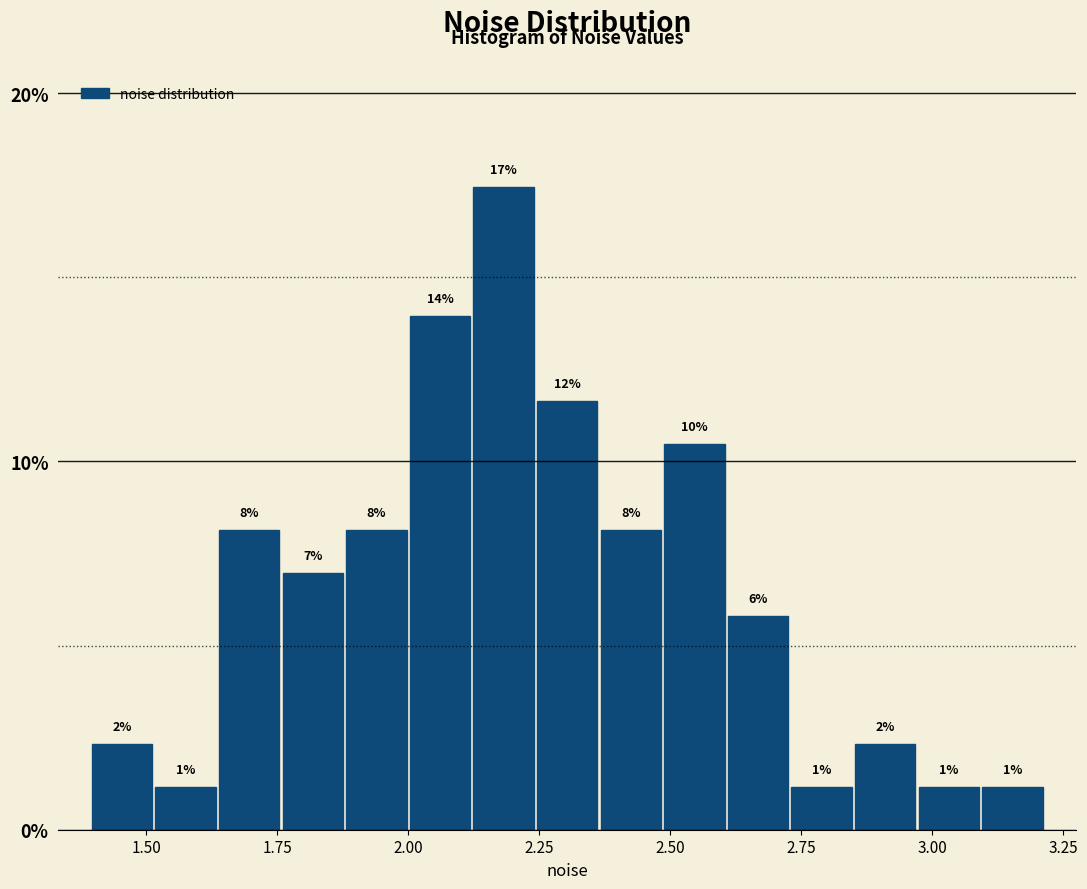

Read against the x-axis, roughly where is the centre of the tallest bar?

2.20